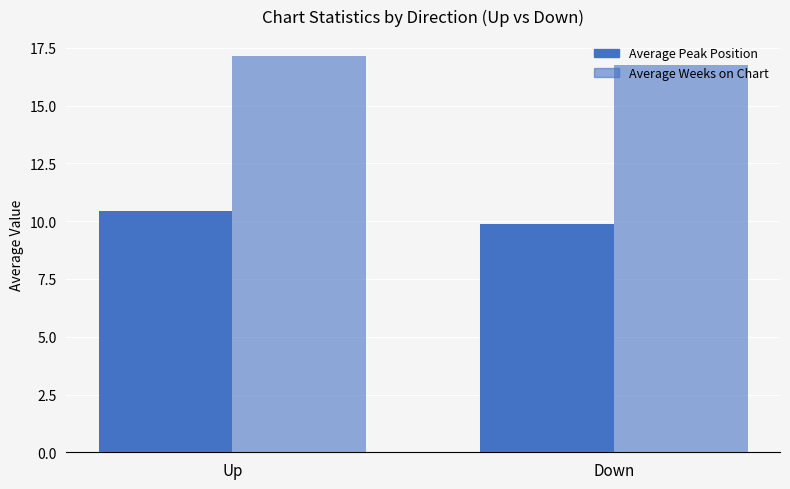

How many values in the Average Peak Position series are below 10?

1